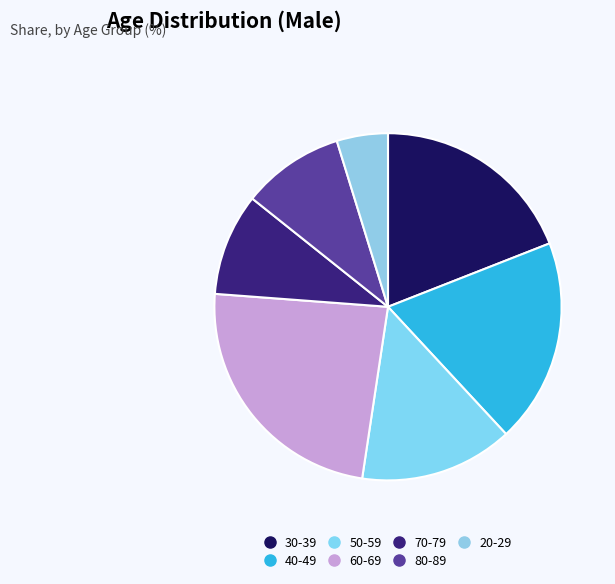

What percentage is NOT represented by 60-69?

76.2%